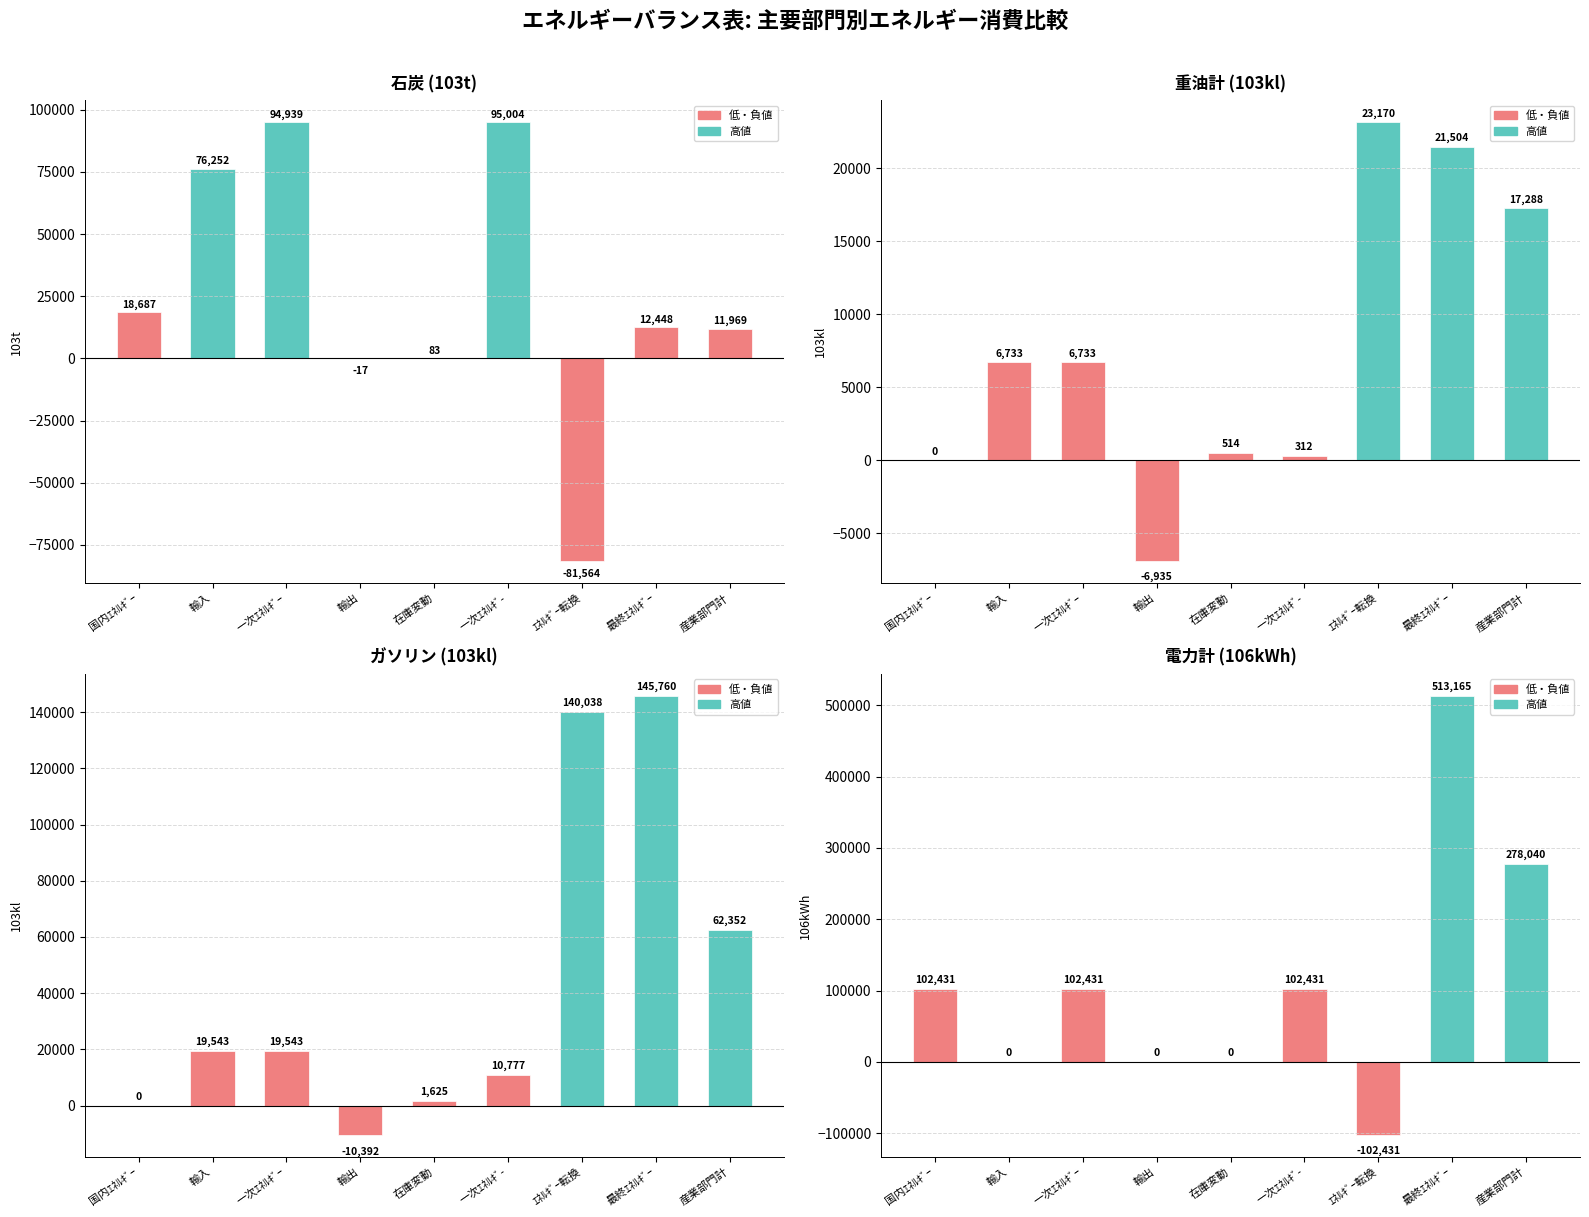

Is it true that 電力計 (106kWh) equals 37726 at 一次ｴﾈﾙｷﾞｰ?

False